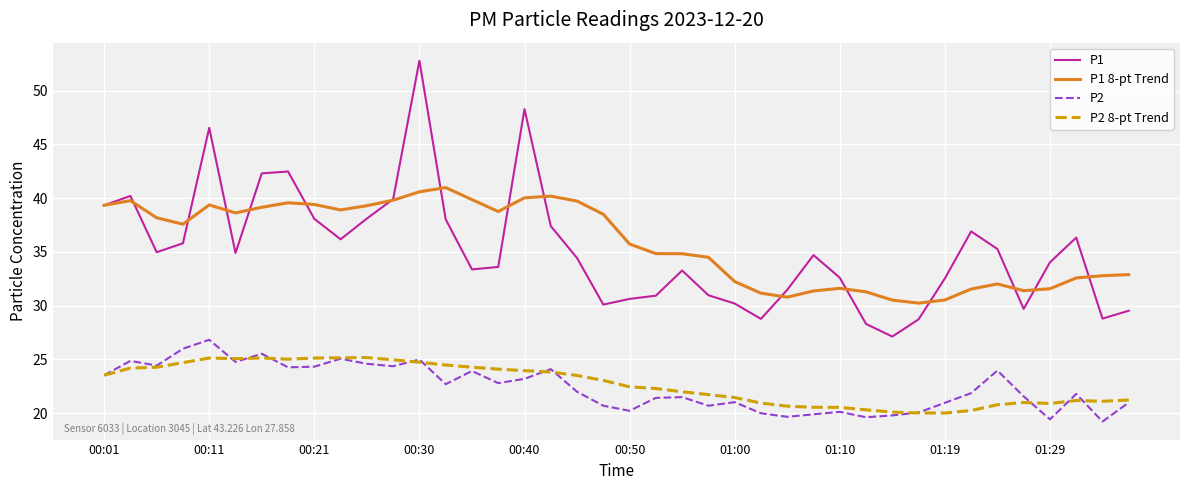

Which series has the widest spread of values?

P1